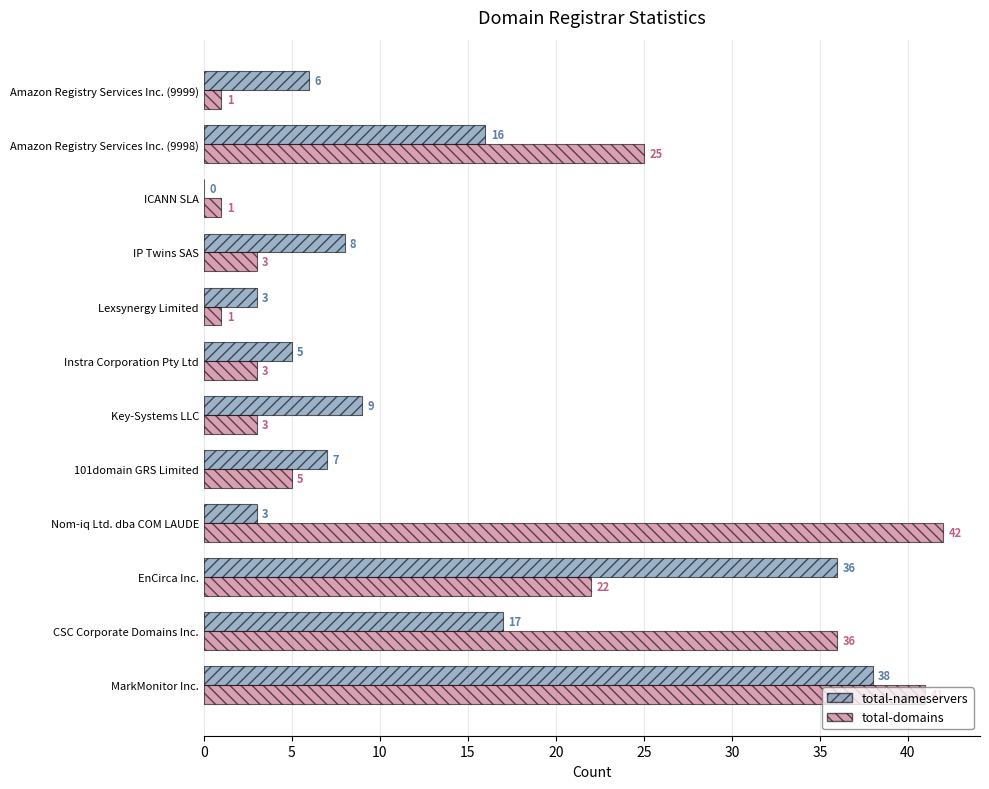

Between Key-Systems LLC and Lexsynergy Limited, which series saw the biggest shift?

total-nameservers